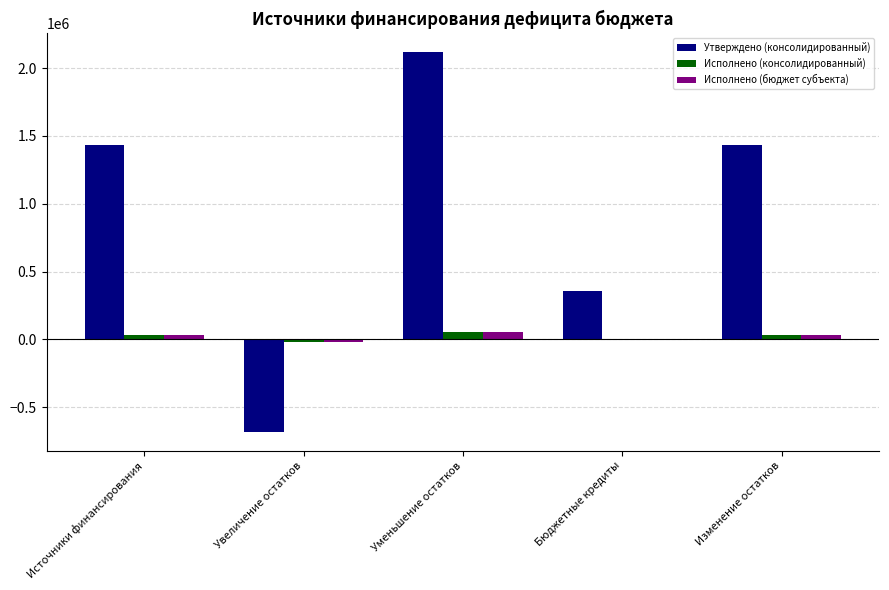

What is the average value of the Исполнено (консолидированный) series?

20788.5